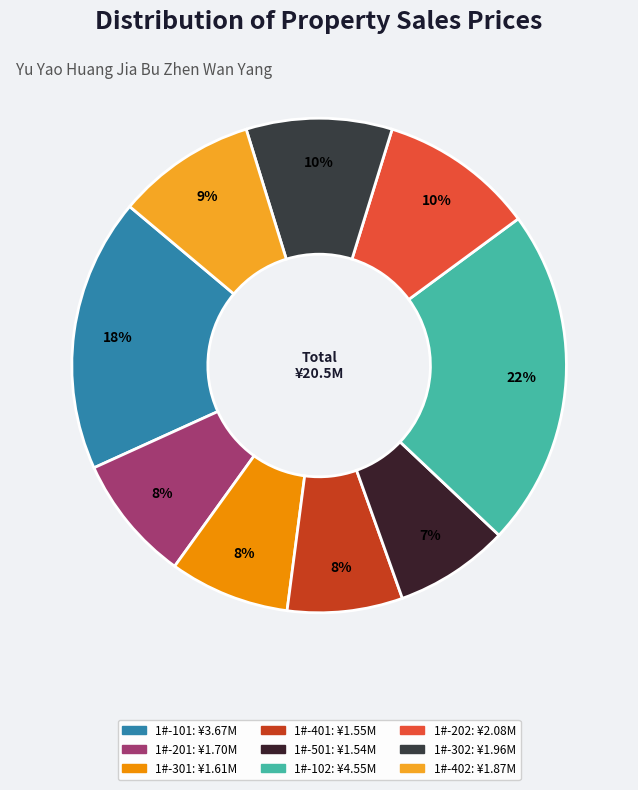

The 1#-402 slice represents 9% of the pie. True or false?

True